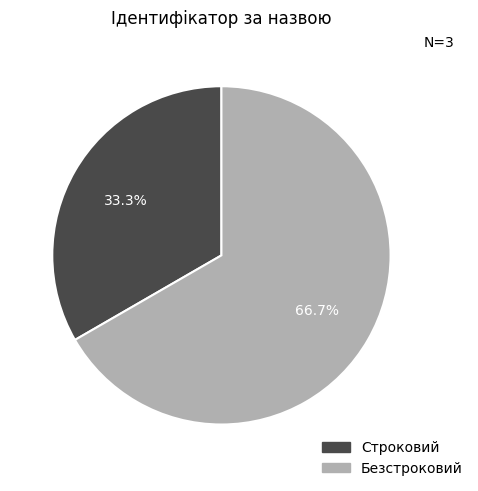

Rank the categories by value from lowest to highest.

Строковий, Безстроковий